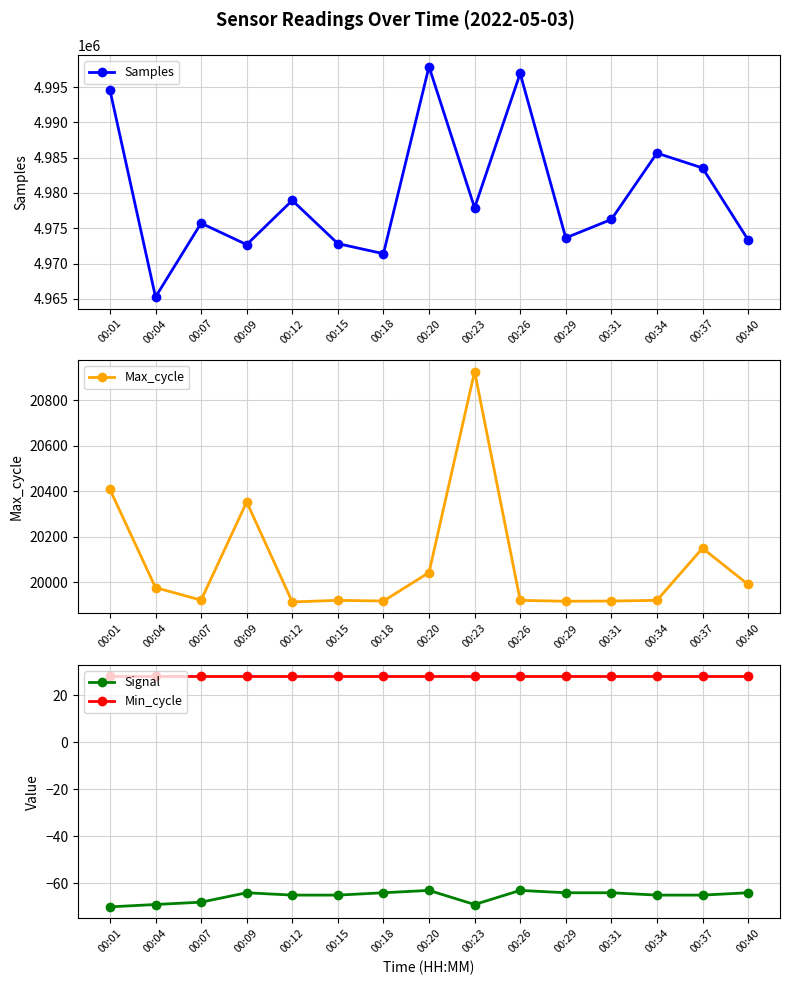

Reading left to right, transcribe all the data shown in this chart.

Samples: 4994581	4965250	4975710	4972678	4978944	4972818	4971391	4997899	4977895	4996939	4973633	4976244	4985643	4983541	4973357
Max_cycle: 20408	19977	19922	20353	19914	19921	19918	20043	20926	19921	19917	19918	19921	20150	19991
Signal: -70	-69	-68	-64	-65	-65	-64	-63	-69	-63	-64	-64	-65	-65	-64
Min_cycle: 28	28	28	28	28	28	28	28	28	28	28	28	28	28	28